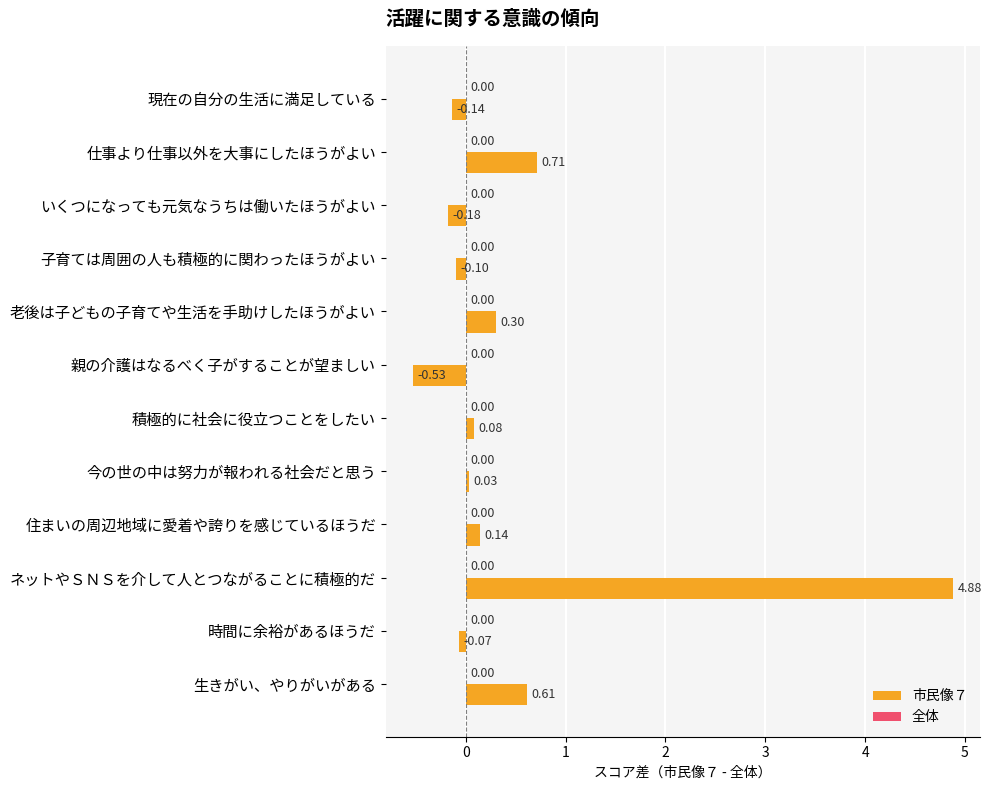

Rank the categories by value from lowest to highest.

親の介護はなるべく子がすることが望ましい, いくつになっても元気なうちは働いたほうがよい, 現在の自分の生活に満足している, 子育ては周囲の人も積極的に関わったほうがよい, 時間に余裕があるほうだ, 今の世の中は努力が報われる社会だと思う, 積極的に社会に役立つことをしたい, 住まいの周辺地域に愛着や誇りを感じているほうだ, 老後は子どもの子育てや生活を手助けしたほうがよい, 生きがい、やりがいがある, 仕事より仕事以外を大事にしたほうがよい, ネットやＳＮＳを介して人とつながることに積極的だ